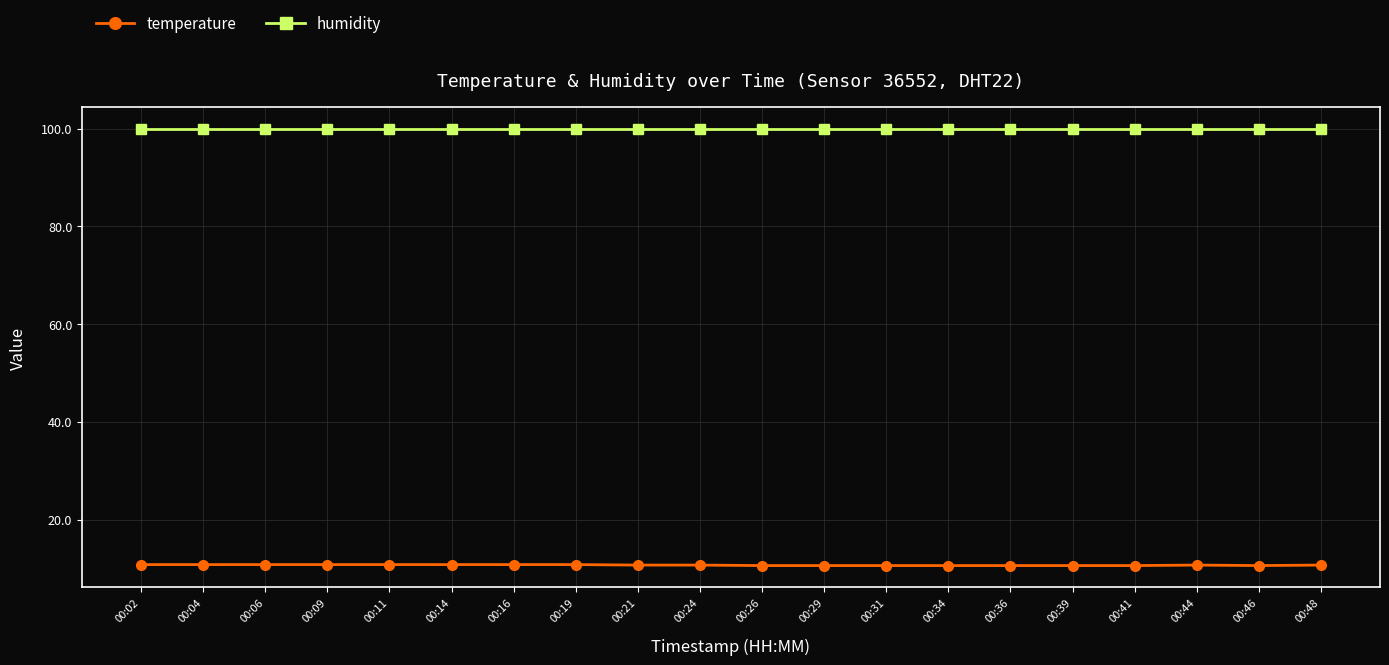

At 00:39, list the series in order from largest to smallest.

humidity, temperature